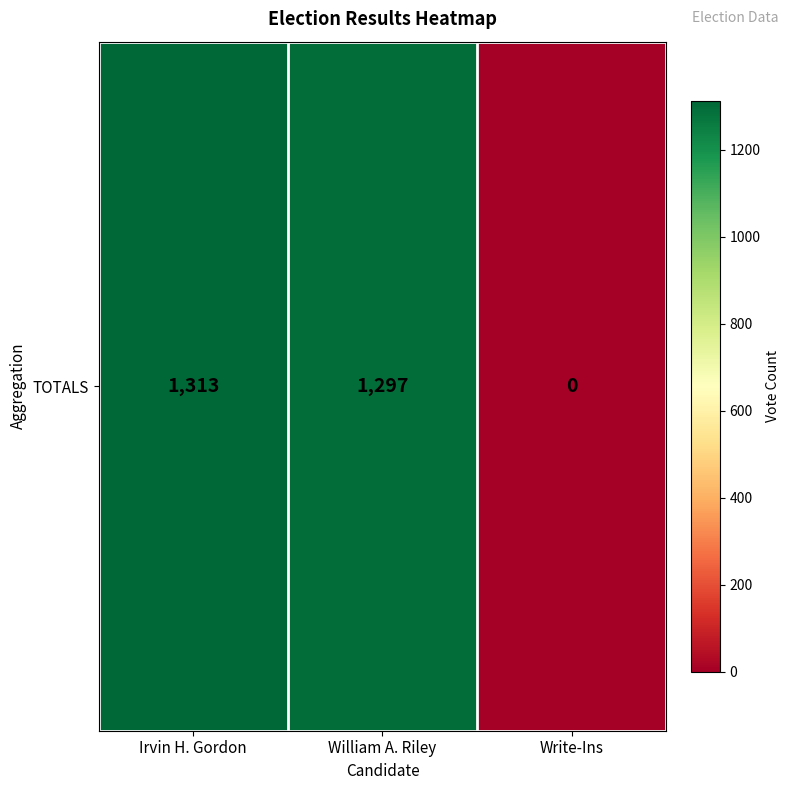

List the labels in order of value, largest first.

Irvin H. Gordon, William A. Riley, Write-Ins